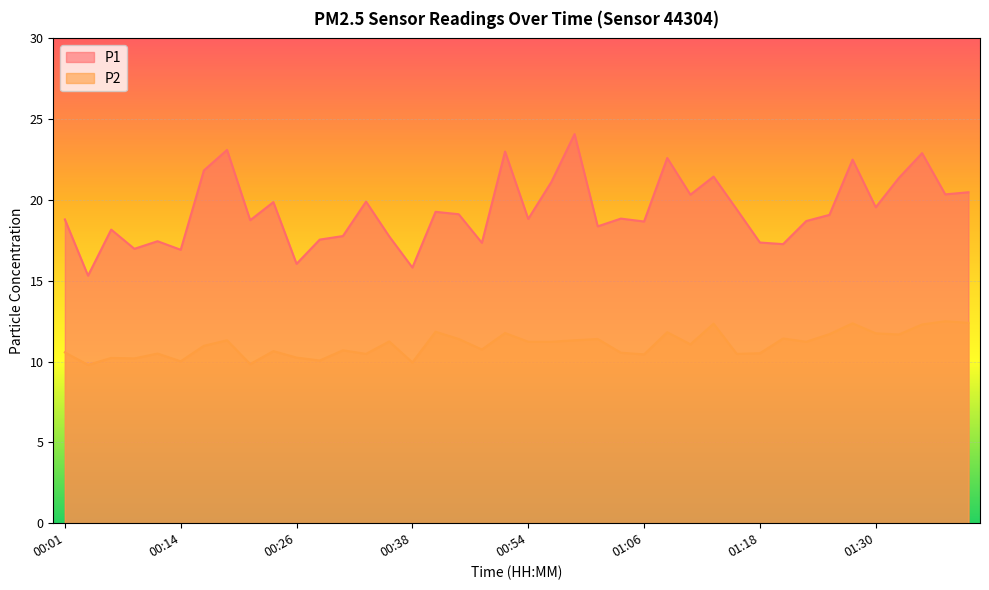

Reading left to right, extract all data points from this chart.

P1: 00:01=18.8	00:04=15.3	00:06=18.2	00:09=17.0	00:11=17.4	00:14=16.9	00:16=21.8	00:19=23.1	00:21=18.8	00:24=19.9	00:26=16.1	00:28=17.6	00:31=17.8	00:33=19.9	00:36=17.8	00:38=15.8	00:41=19.3	00:43=19.1	00:46=17.4	00:48=23.0	00:54=18.8	00:56=21.1	00:58=24.1	01:01=18.4	01:03=18.9	01:06=18.7	01:08=22.6	01:11=20.3	01:13=21.4	01:16=19.4	01:18=17.4	01:21=17.3	01:23=18.7	01:26=19.1	01:28=22.5	01:30=19.6	01:33=21.4	01:35=22.9	01:38=20.4	01:40=20.5
P2: 00:01=10.6	00:04=9.8	00:06=10.2	00:09=10.2	00:11=10.5	00:14=10.0	00:16=11.0	00:19=11.3	00:21=9.8	00:24=10.7	00:26=10.2	00:28=10.1	00:31=10.7	00:33=10.5	00:36=11.2	00:38=9.9	00:41=11.8	00:43=11.4	00:46=10.8	00:48=11.8	00:54=11.2	00:56=11.2	00:58=11.3	01:01=11.4	01:03=10.6	01:06=10.4	01:08=11.8	01:11=11.1	01:13=12.3	01:16=10.5	01:18=10.5	01:21=11.4	01:23=11.2	01:26=11.7	01:28=12.4	01:30=11.8	01:33=11.7	01:35=12.3	01:38=12.5	01:40=12.4